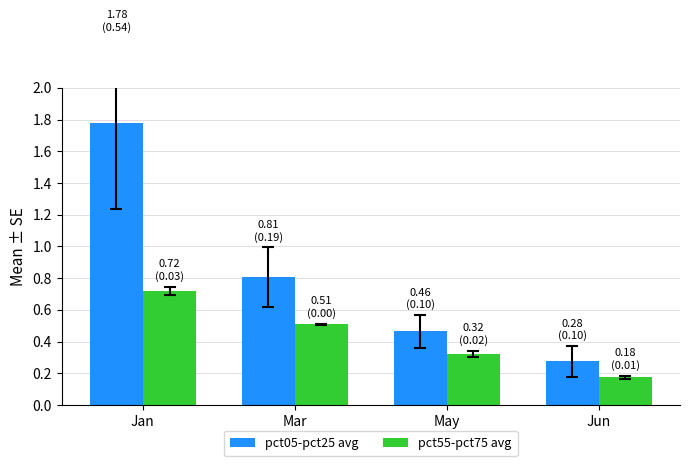

List the series in order of their peak value, lowest first.

pct55-pct75 avg, pct05-pct25 avg